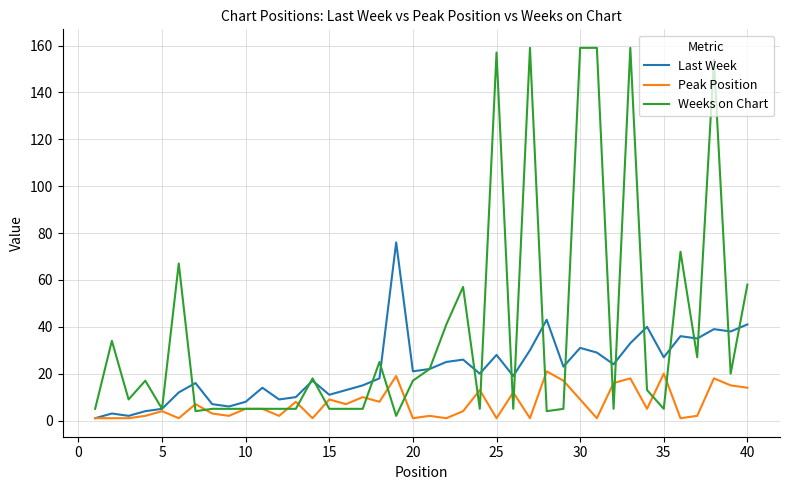

Which series has the largest total across all categories?

Weeks on Chart